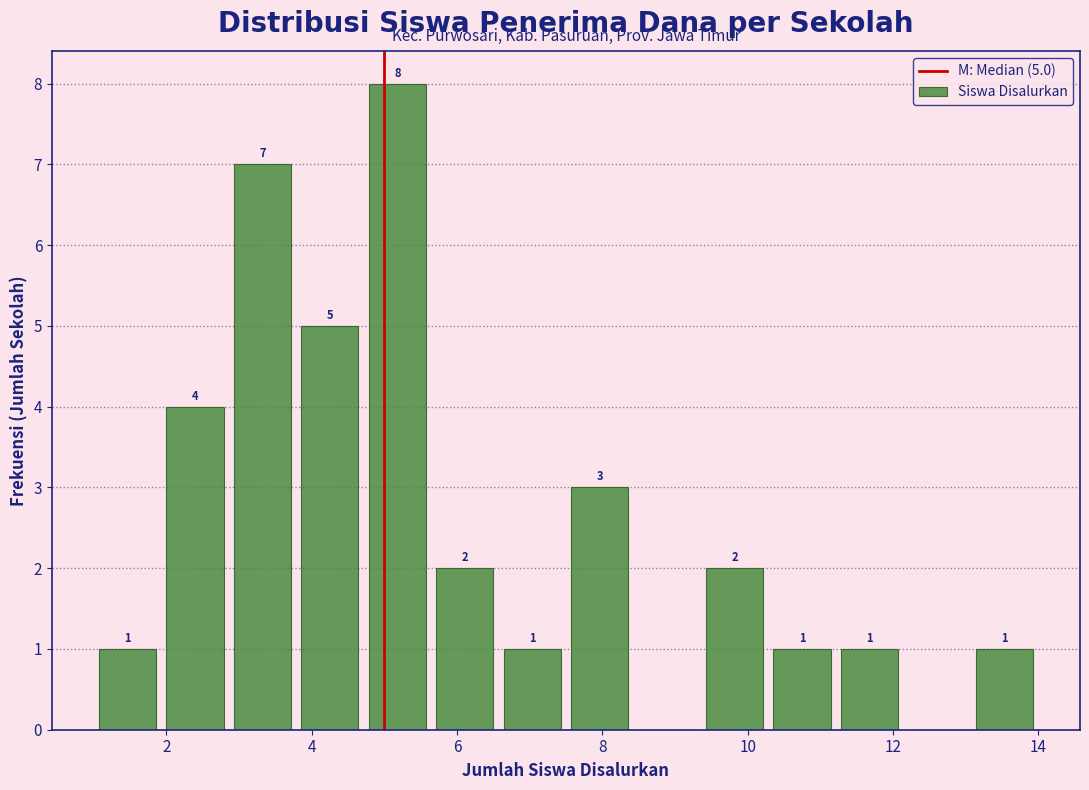

Which range on the x-axis has the tallest bar?

4.8 to 5.6